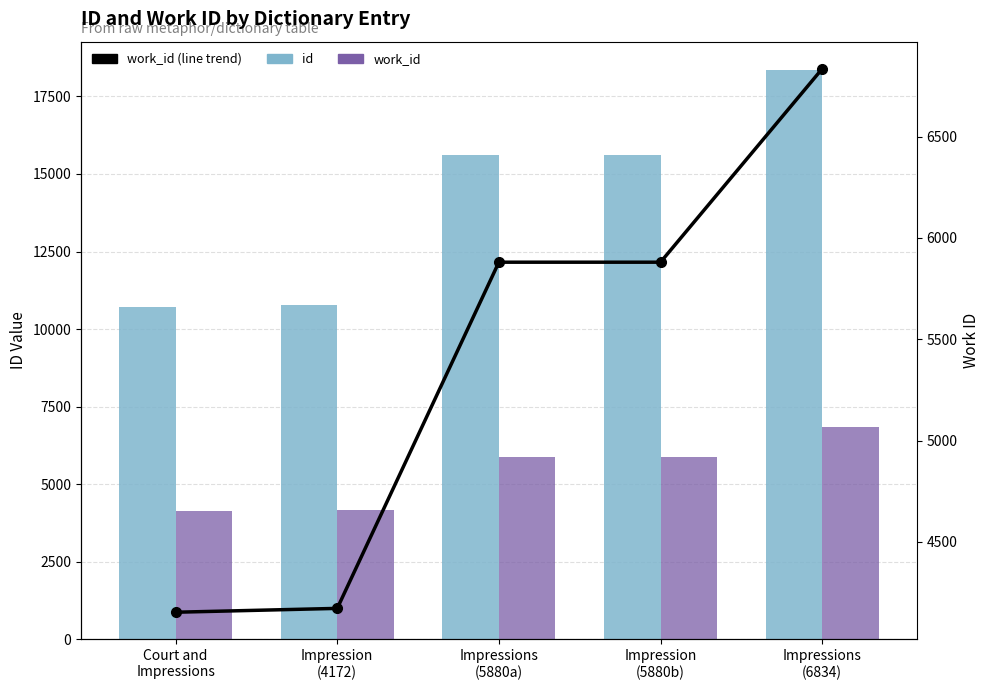

Reading right to left, extract all data points from this chart.

id: Impressions
(6834)=18346	Impression
(5880b)=15623	Impressions
(5880a)=15621	Impression
(4172)=10788	Court and
Impressions=10698
work_id: Impressions
(6834)=6834	Impression
(5880b)=5880	Impressions
(5880a)=5880	Impression
(4172)=4172	Court and
Impressions=4153
work_id (line): Impressions
(6834)=6834	Impression
(5880b)=5880	Impressions
(5880a)=5880	Impression
(4172)=4172	Court and
Impressions=4153